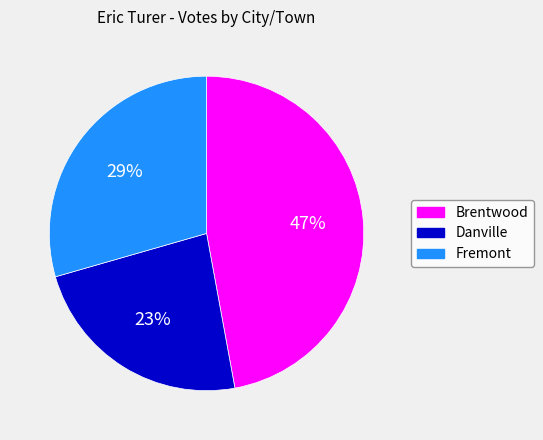

How many slices are in this pie chart?

3